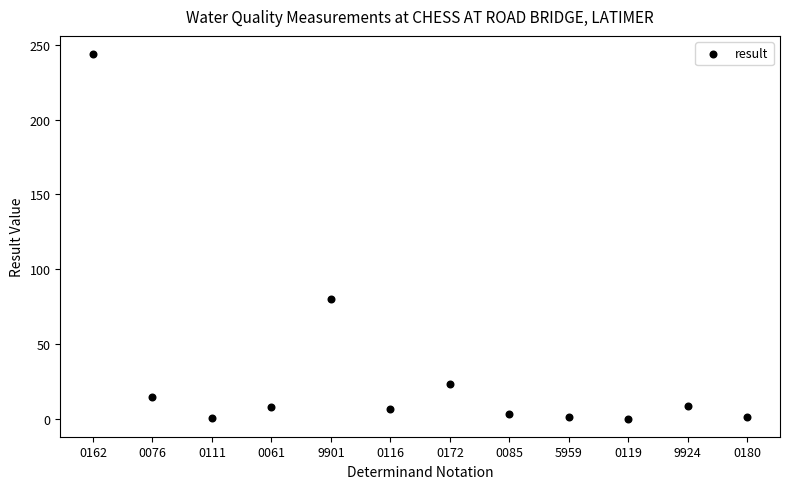

What Y value in the scatter plot is closest to 122?

80.0